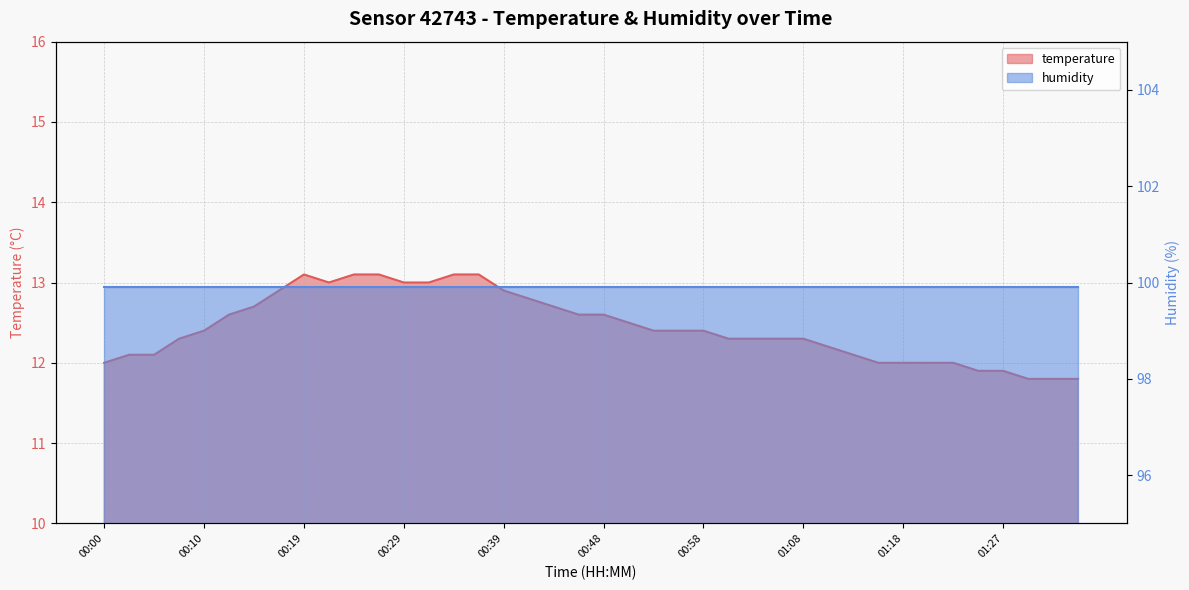

Is it true that the value at 00:27 is 13.1?

True